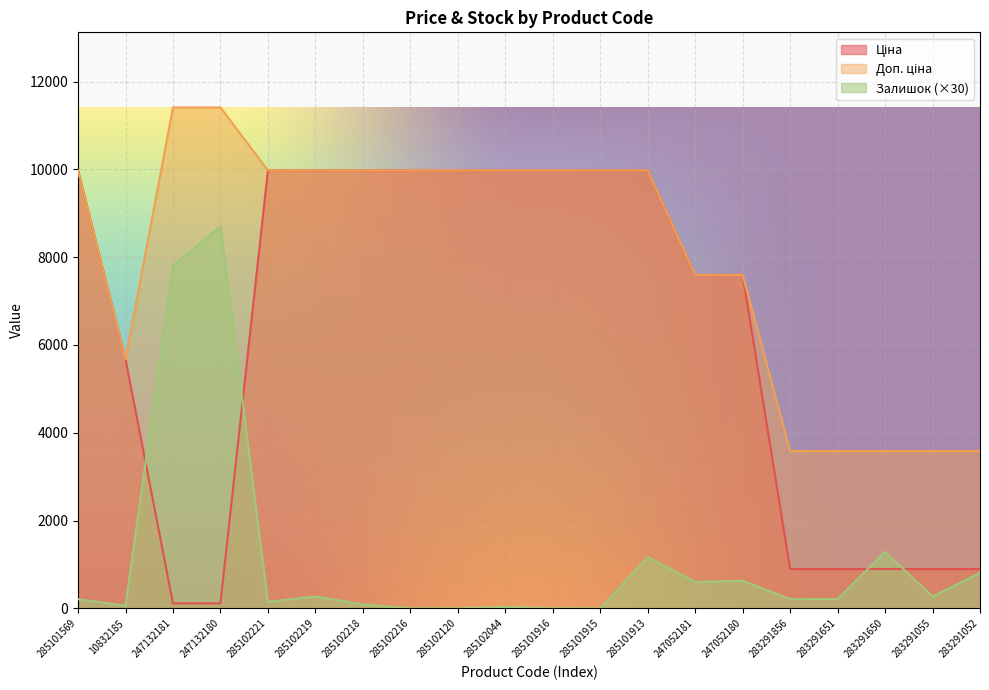

Between 285102219 and 285102216, which series saw the biggest shift?

Залишок (×30)